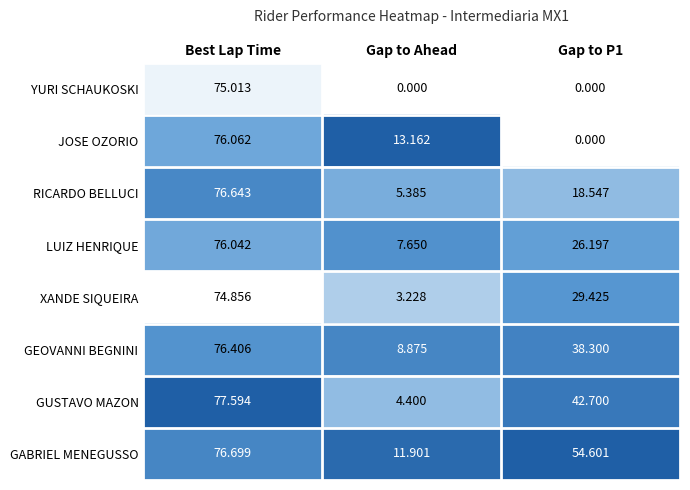

At which category is the sum across all series the highest?

Best Lap Time